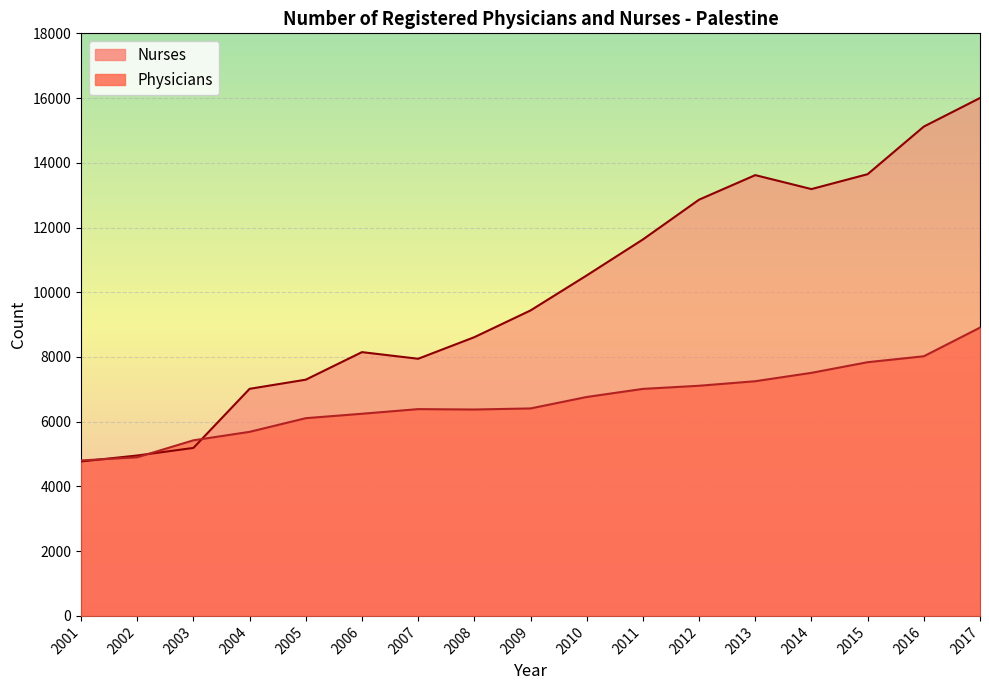

In Nurses, how many points are lower than both neighbors (excluding endpoints)?

2